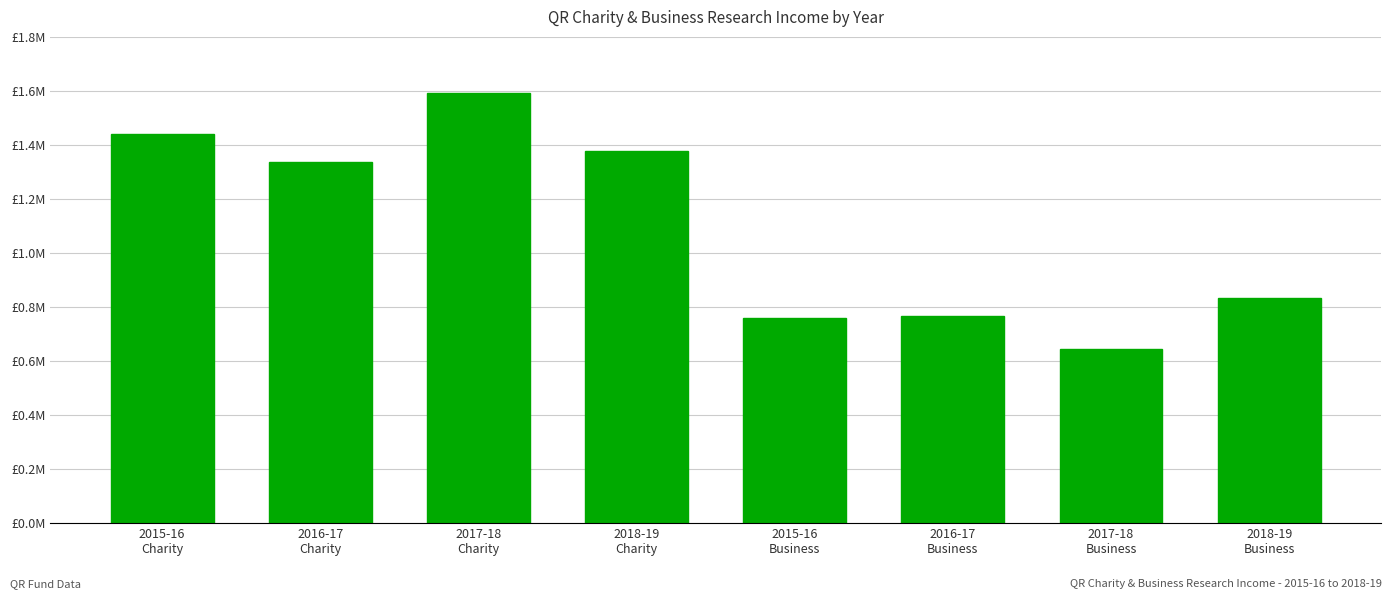

List the labels in order of value, largest first.

2017-18
Charity, 2015-16
Charity, 2018-19
Charity, 2016-17
Charity, 2018-19
Business, 2016-17
Business, 2015-16
Business, 2017-18
Business